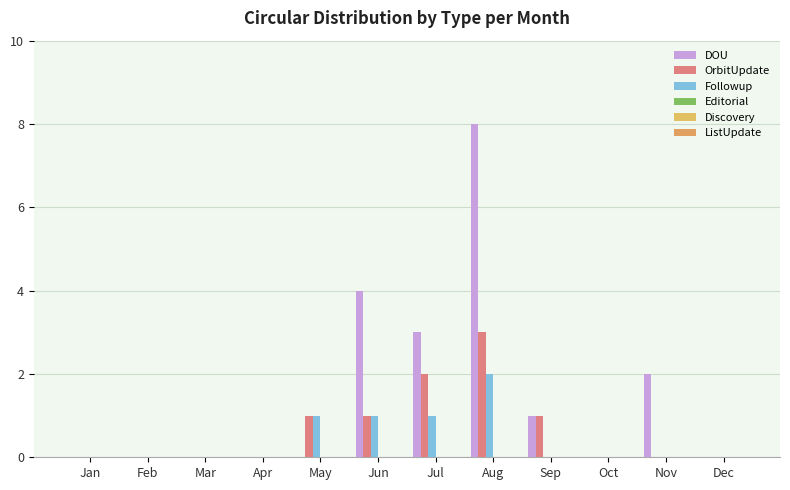

Are the bars horizontal?

No